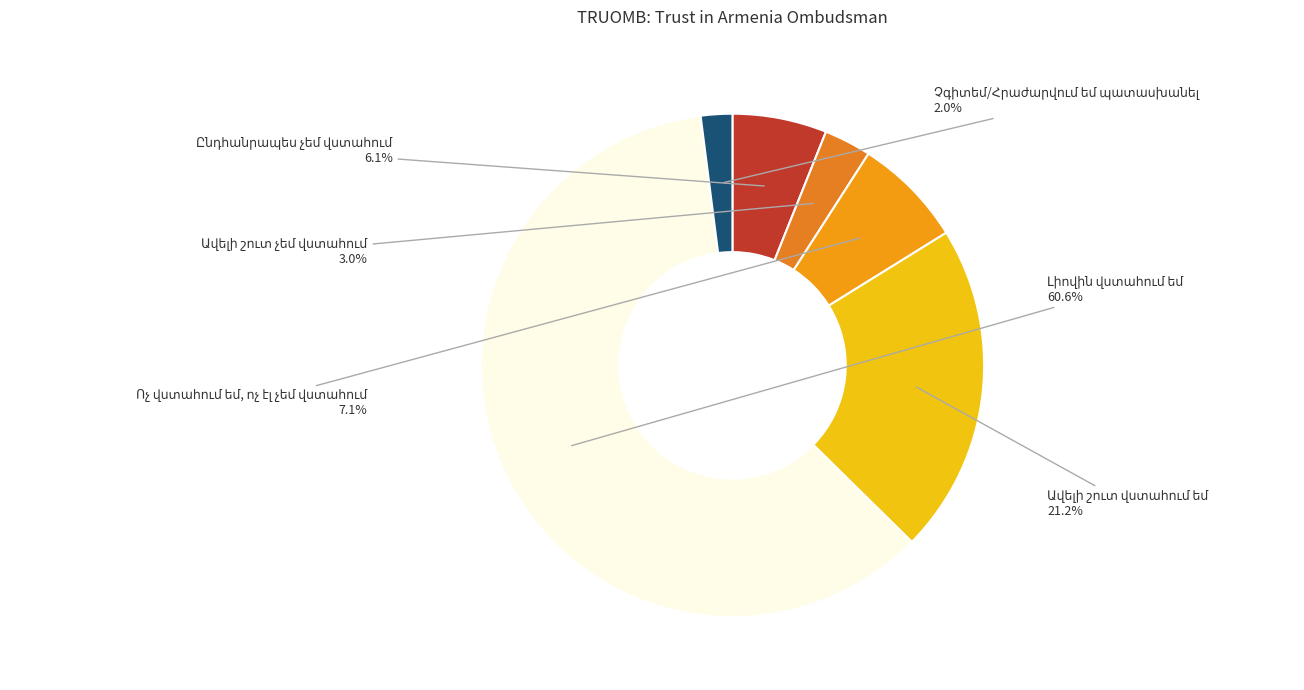

Which has a higher value, Ոչ վստահում եմ, ոչ էլ չեմ վստահում or Ավելի շուտ չեմ վստահում?

Ոչ վստահում եմ, ոչ էլ չեմ վստահում